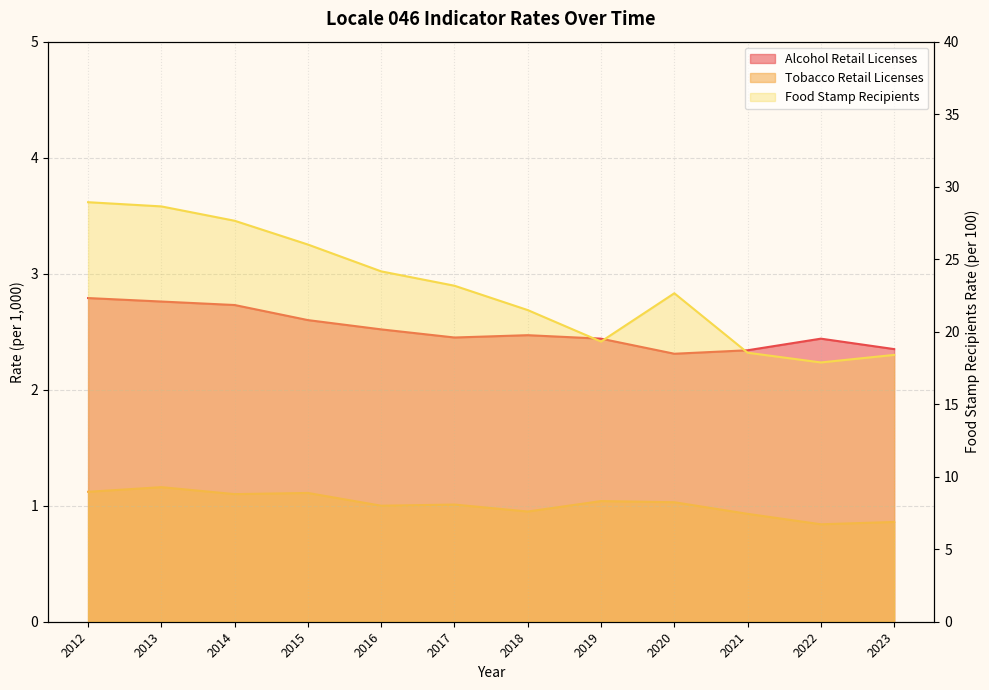

How many lines are shown in the chart?

3